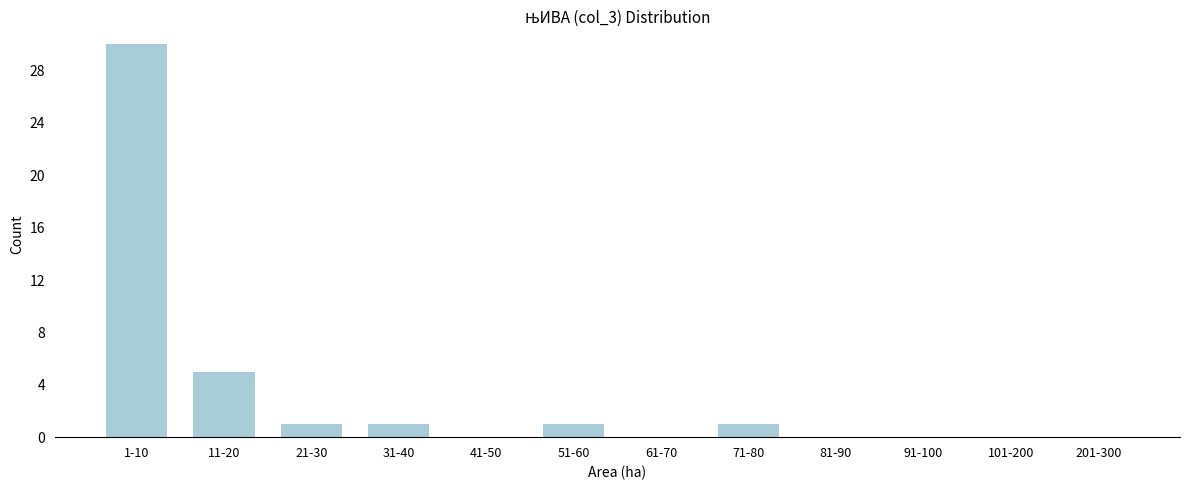

Reading left to right, list all the values displayed in this chart.

1-10=30	11-20=5	21-30=1	31-40=1	41-50=0	51-60=1	61-70=0	71-80=1	81-90=0	91-100=0	101-200=0	201-300=0